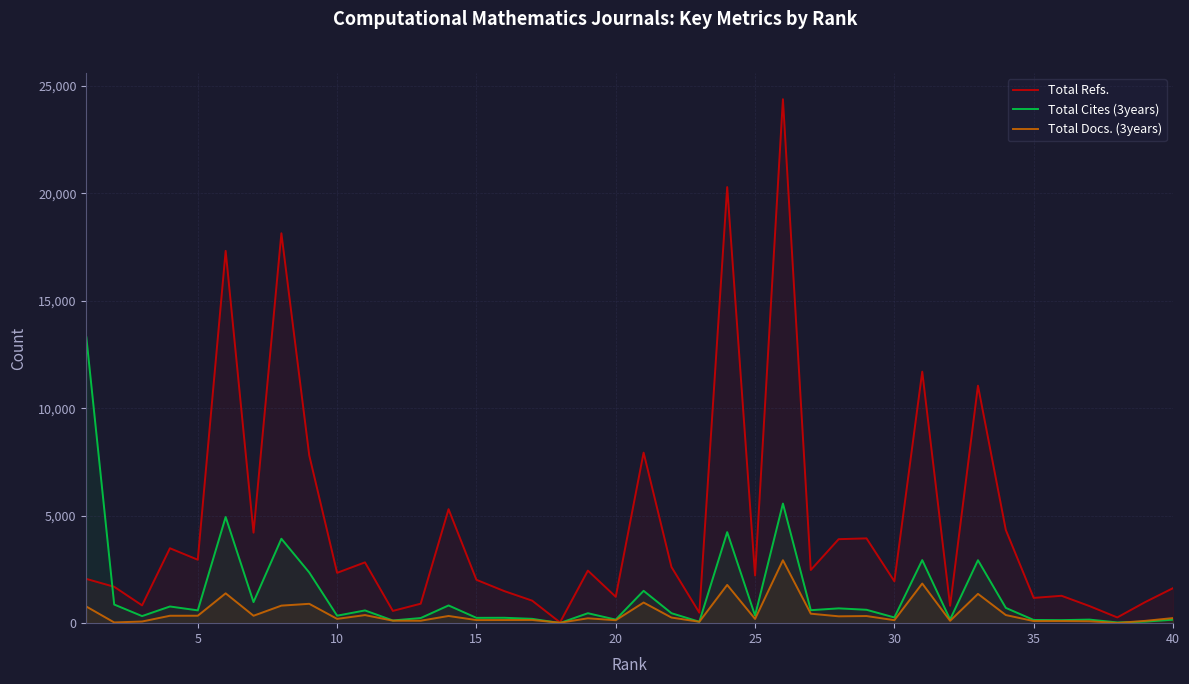

What is the average value of the Total Cites (3years) series?

1334